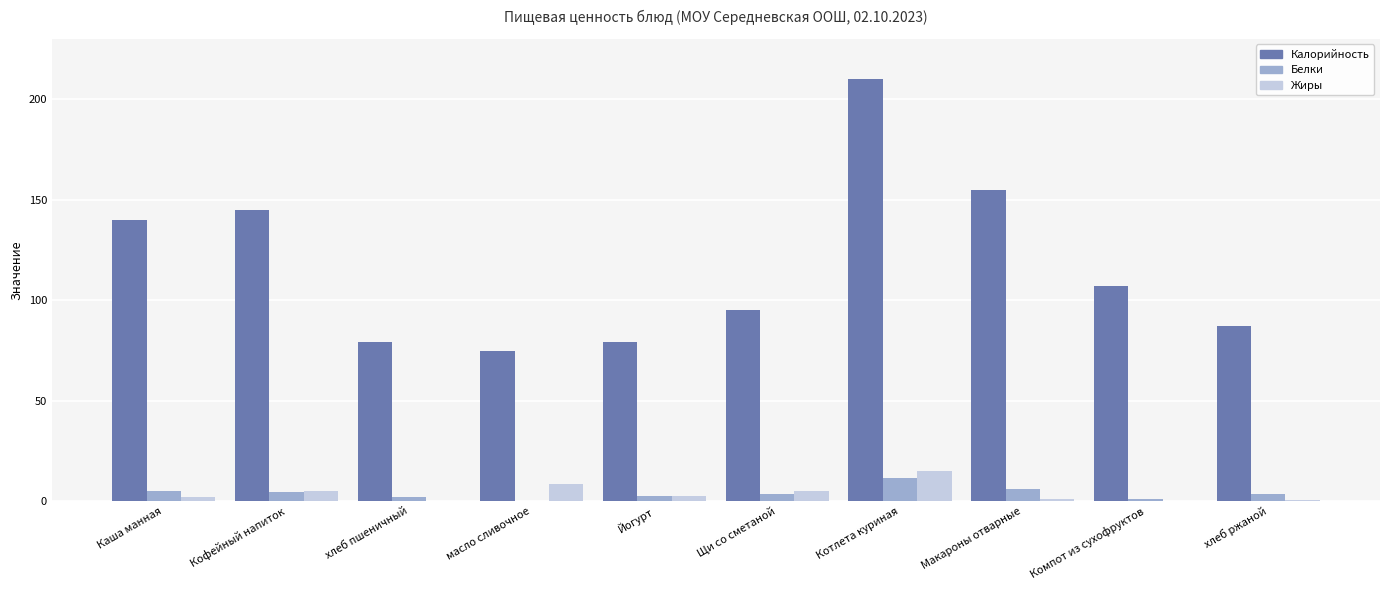

What is the maximum value shown in the chart?

210.0